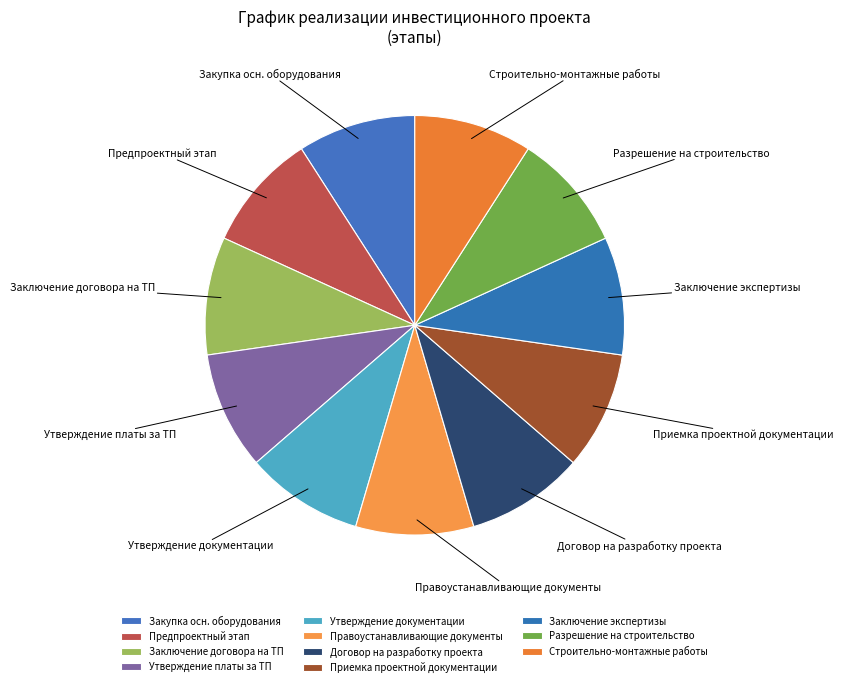

How many segments does this pie chart have?

11